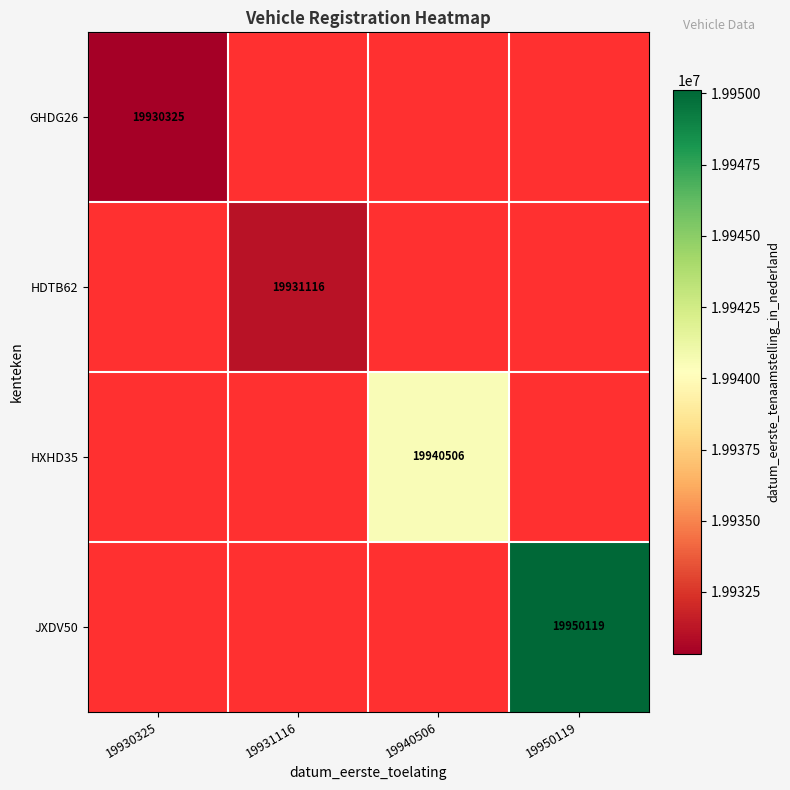

Which has a higher value, 19931116 or 19930325?

19930325